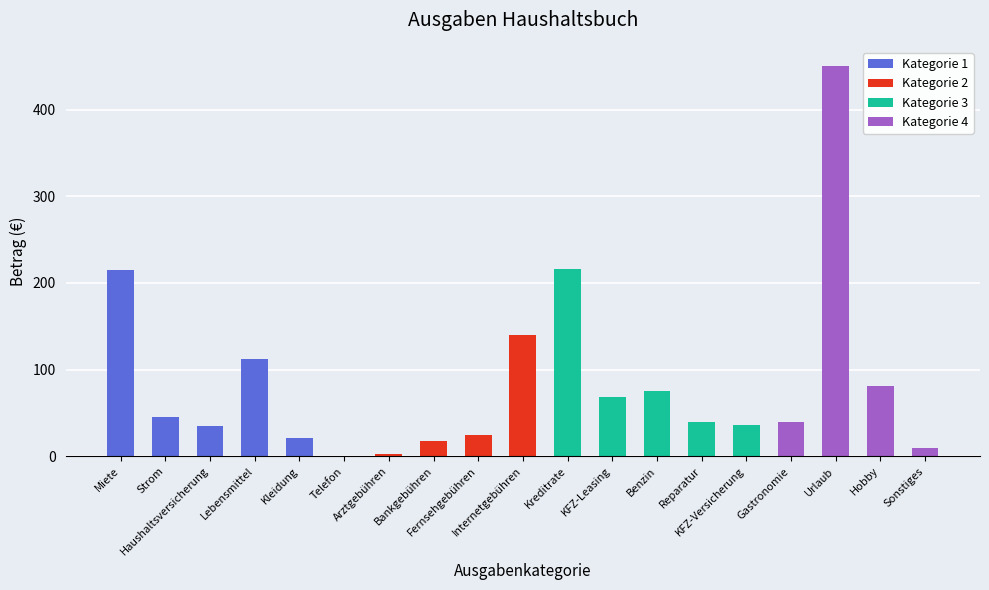

What is the sum of the values at Lebensmittel and Haushaltsversicherung?

147.3